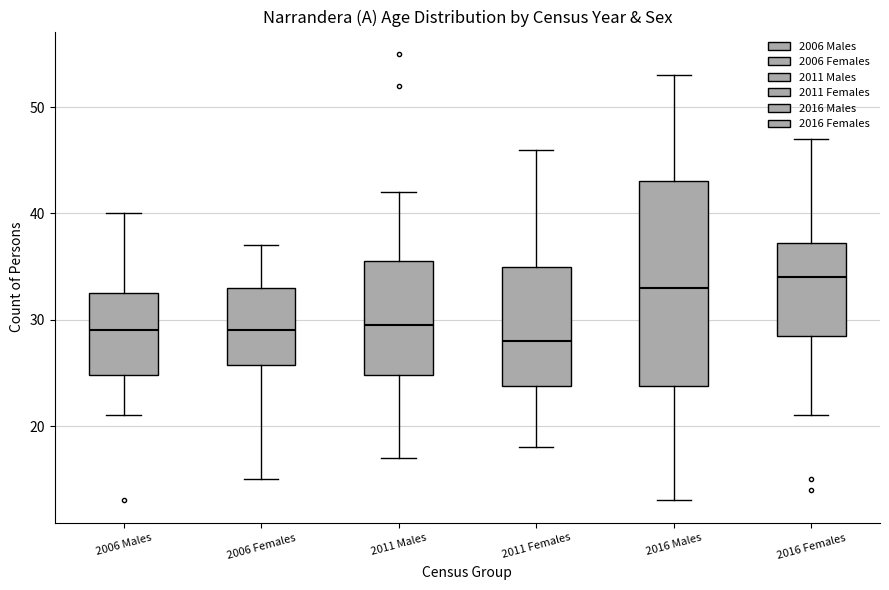

Which box has the lowest median line?

2011 Females